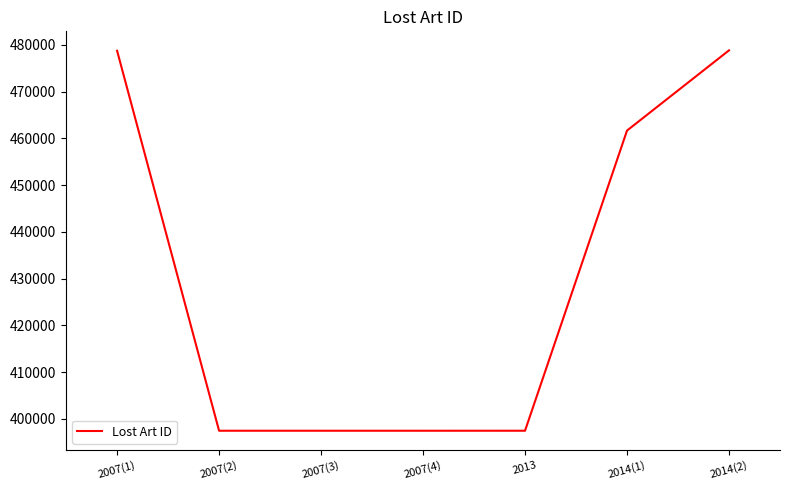

Approximately how many times larger is the value at 2014(2) compared to 2007(3)?

1.2